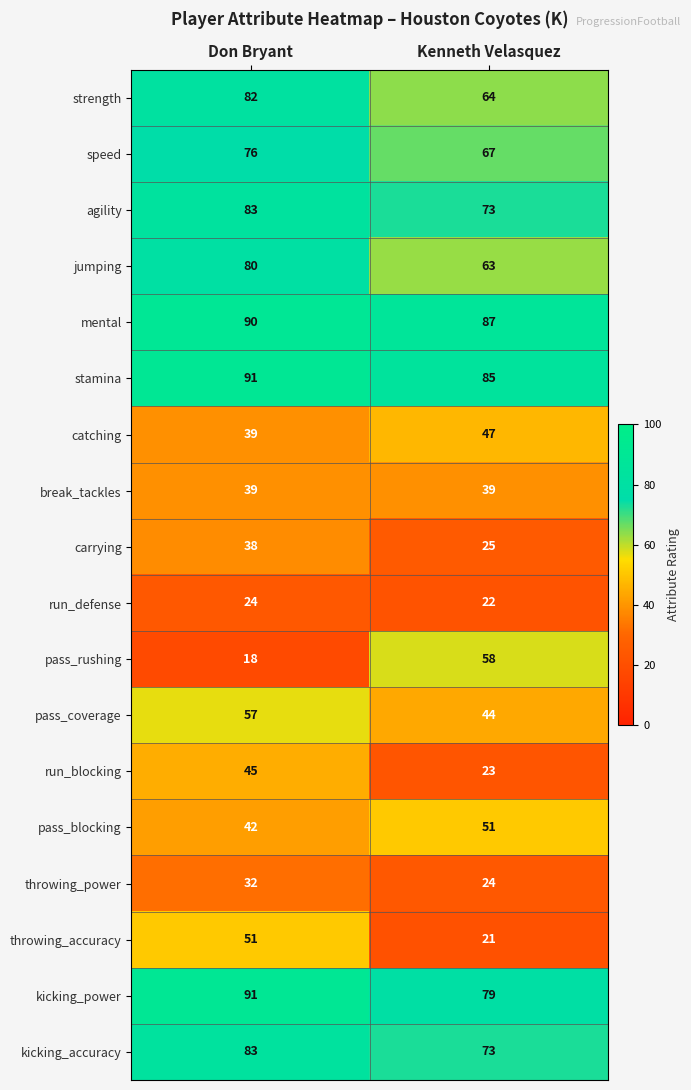

List the labels in order of jumping value, largest first.

Don Bryant, Kenneth Velasquez